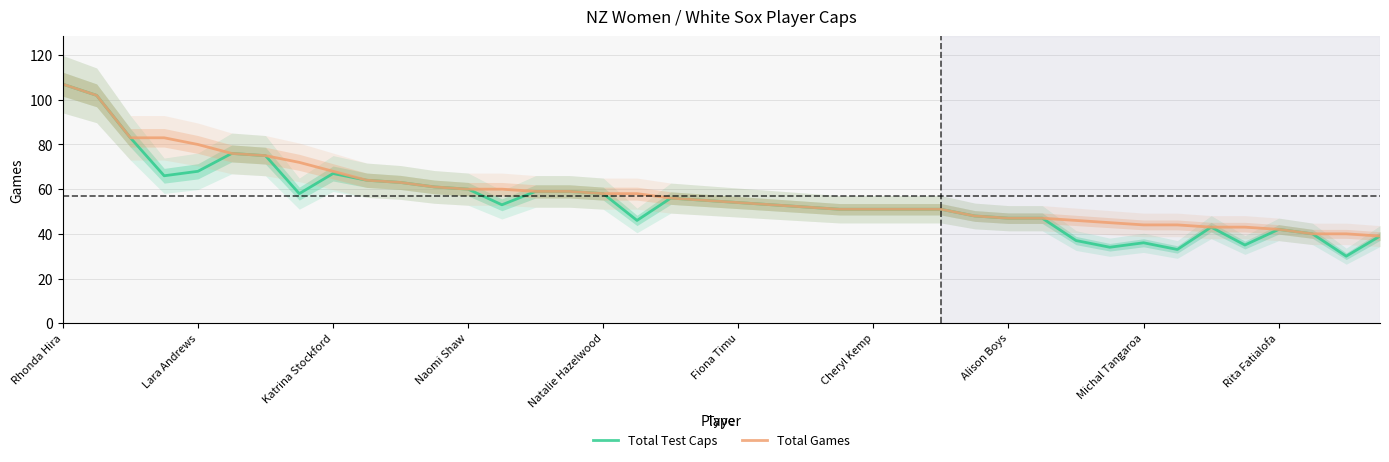

Rank the series by their maximum value, from highest to lowest.

Total Test Caps, Total Games